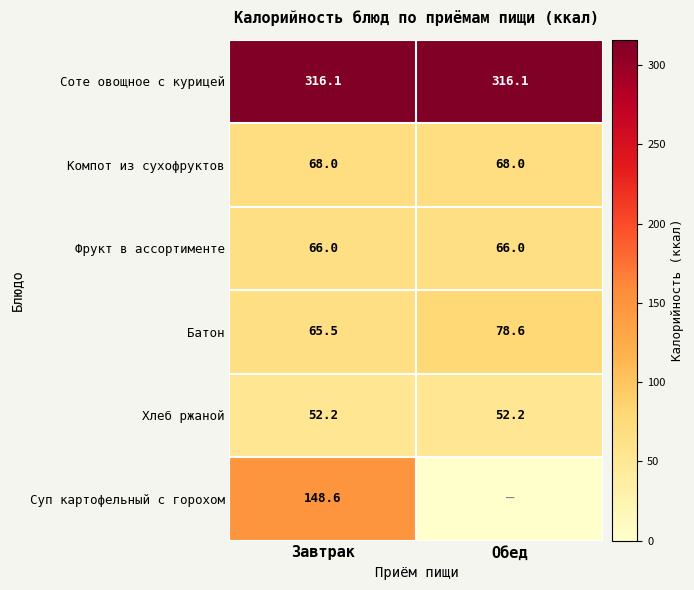

What is the sum of the Соте овощное с курицей values at Обед and Завтрак?

632.2